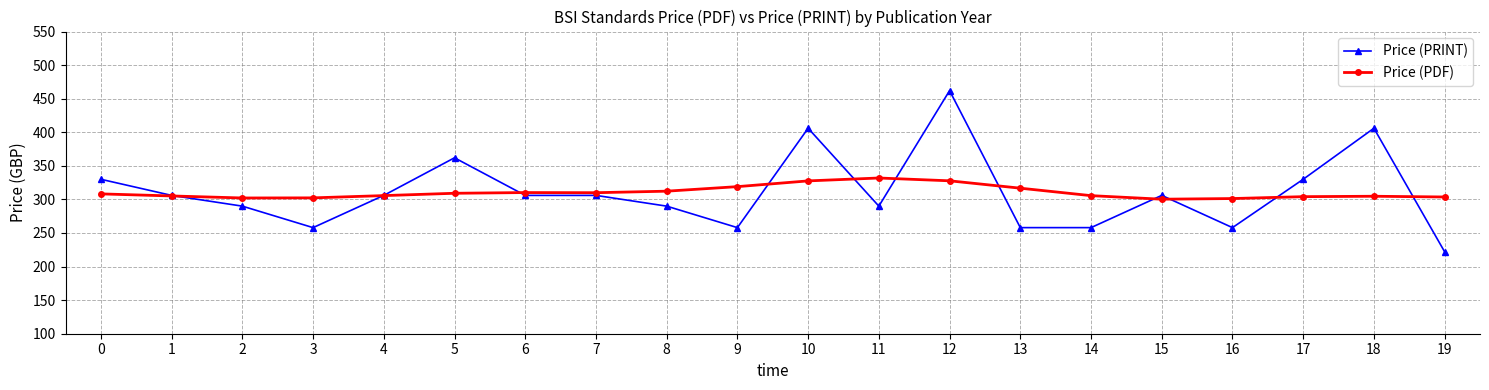

Between 0 and 16, which series saw the biggest shift?

Price (PRINT)